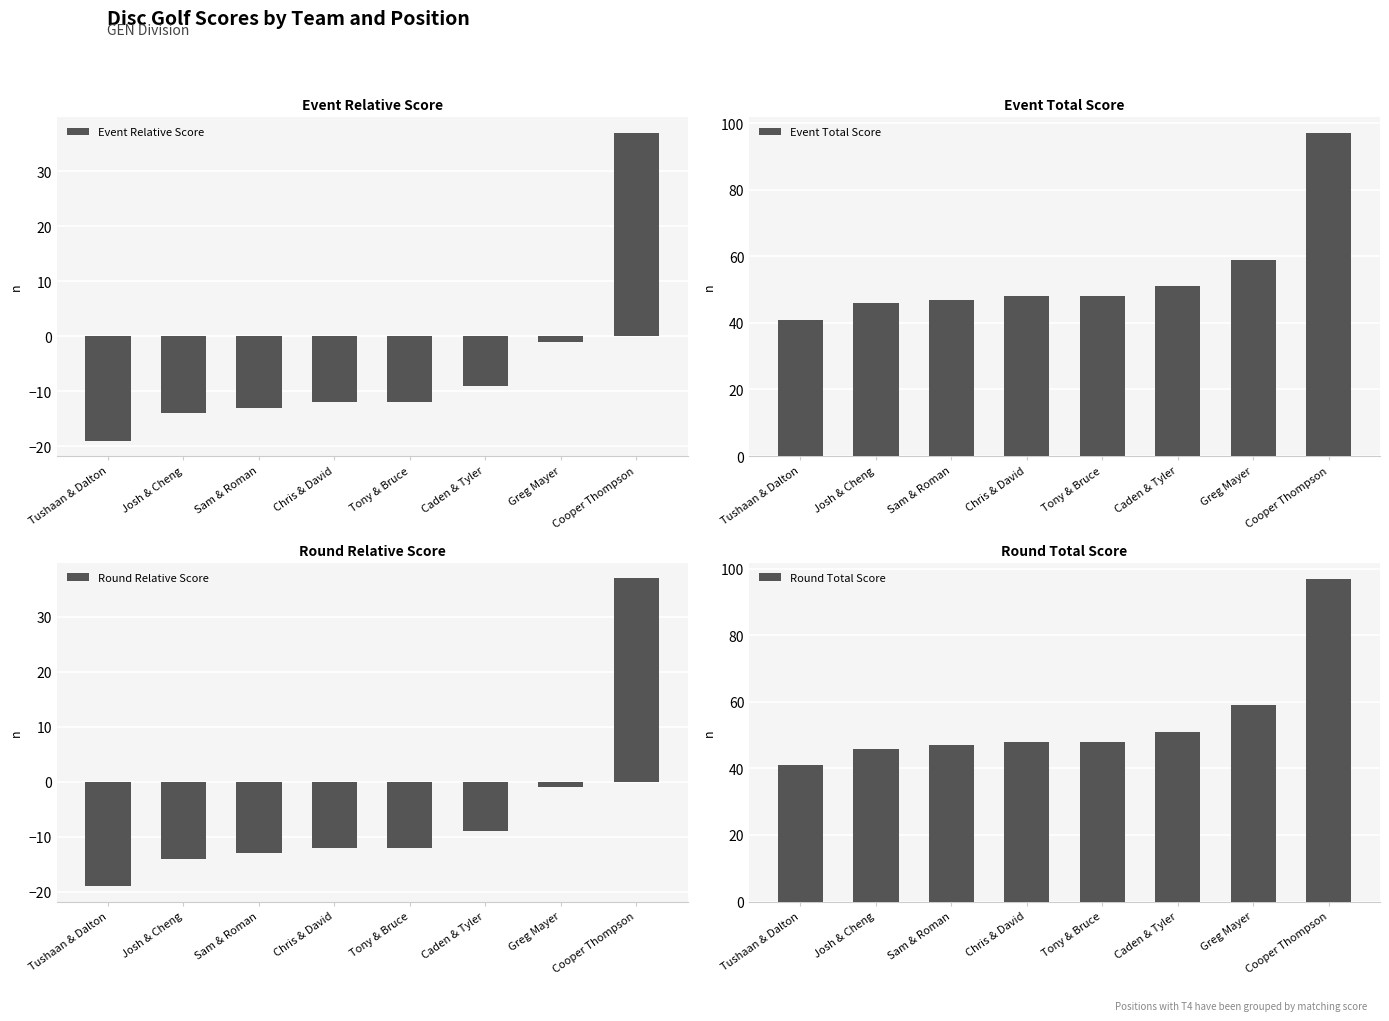

How many groups of bars are there?

8